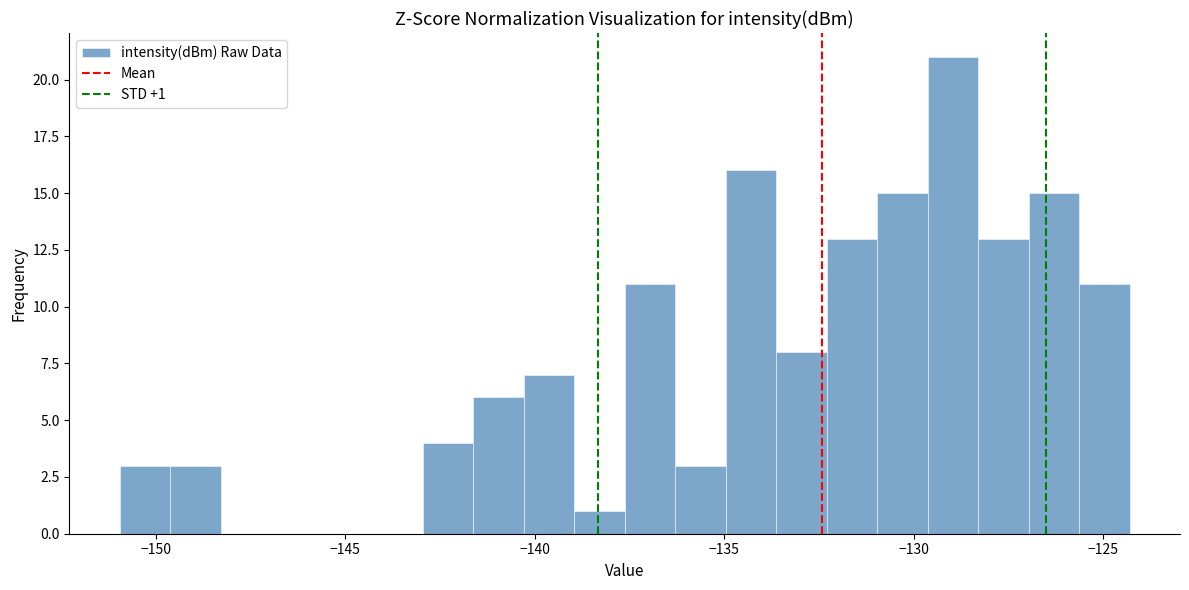

Around what value on the x-axis is the tallest bar? Give the approximate position of its centre, as read against the axis.

-129.0